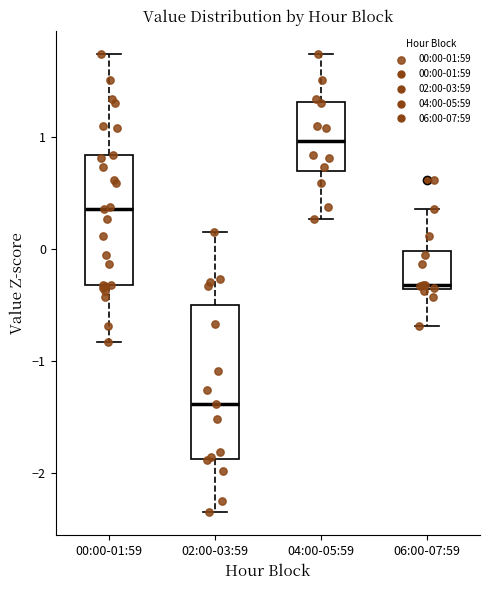

Reading left to right, read every box against the y-axis: the position of its median line, the range the box covers, and the ends of its whiskers. The values are not printed on the chart, so give them approximately, as read against the axis.

00:00-01:59: median 0.4, box -0.3 to 0.8, whiskers -0.8 to 1.7
02:00-03:59: median -1.4, box -1.9 to -0.5, whiskers -2.3 to 0.2
04:00-05:59: median 1.0, box 0.7 to 1.3, whiskers 0.3 to 1.7
06:00-07:59: median -0.3, box -0.4 to 0.0, whiskers -0.7 to 0.4